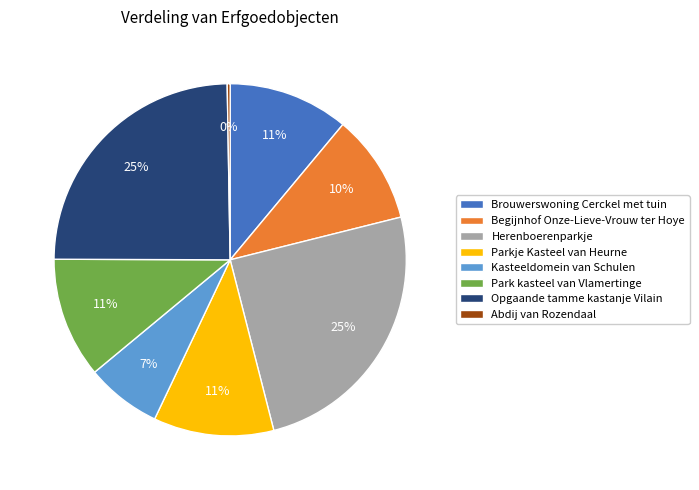

To the nearest percent, what is the difference between the largest and smallest slice percentages?

25%